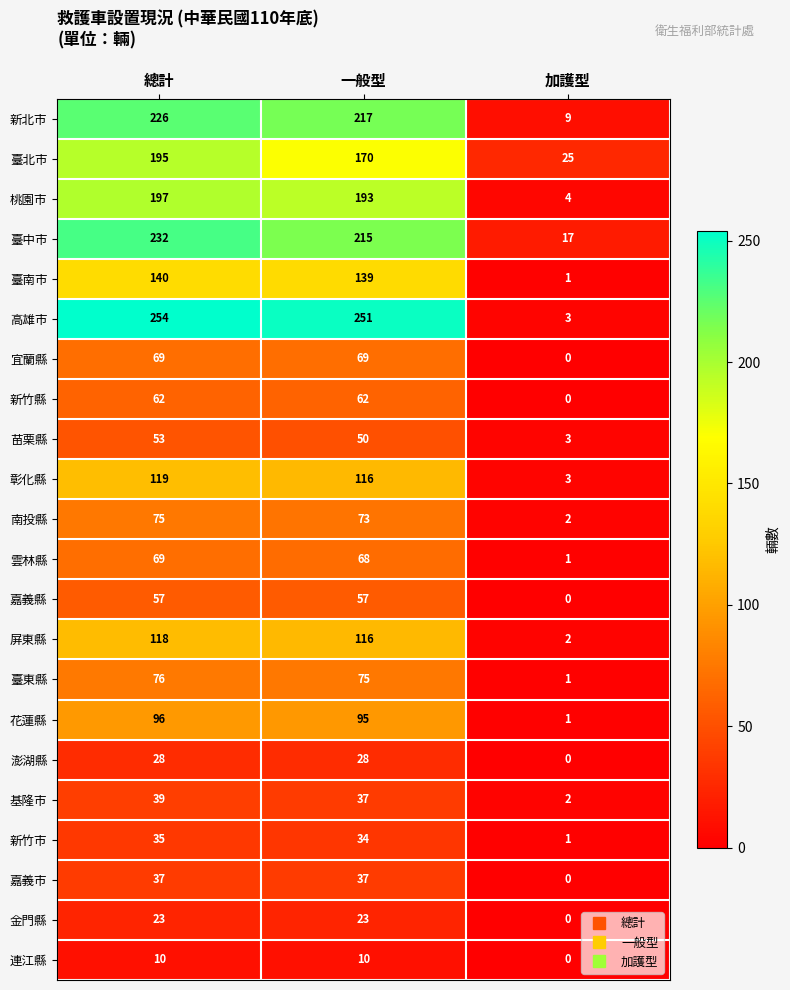

What is the difference between the 臺東縣 values at 加護型 and 一般型?

74